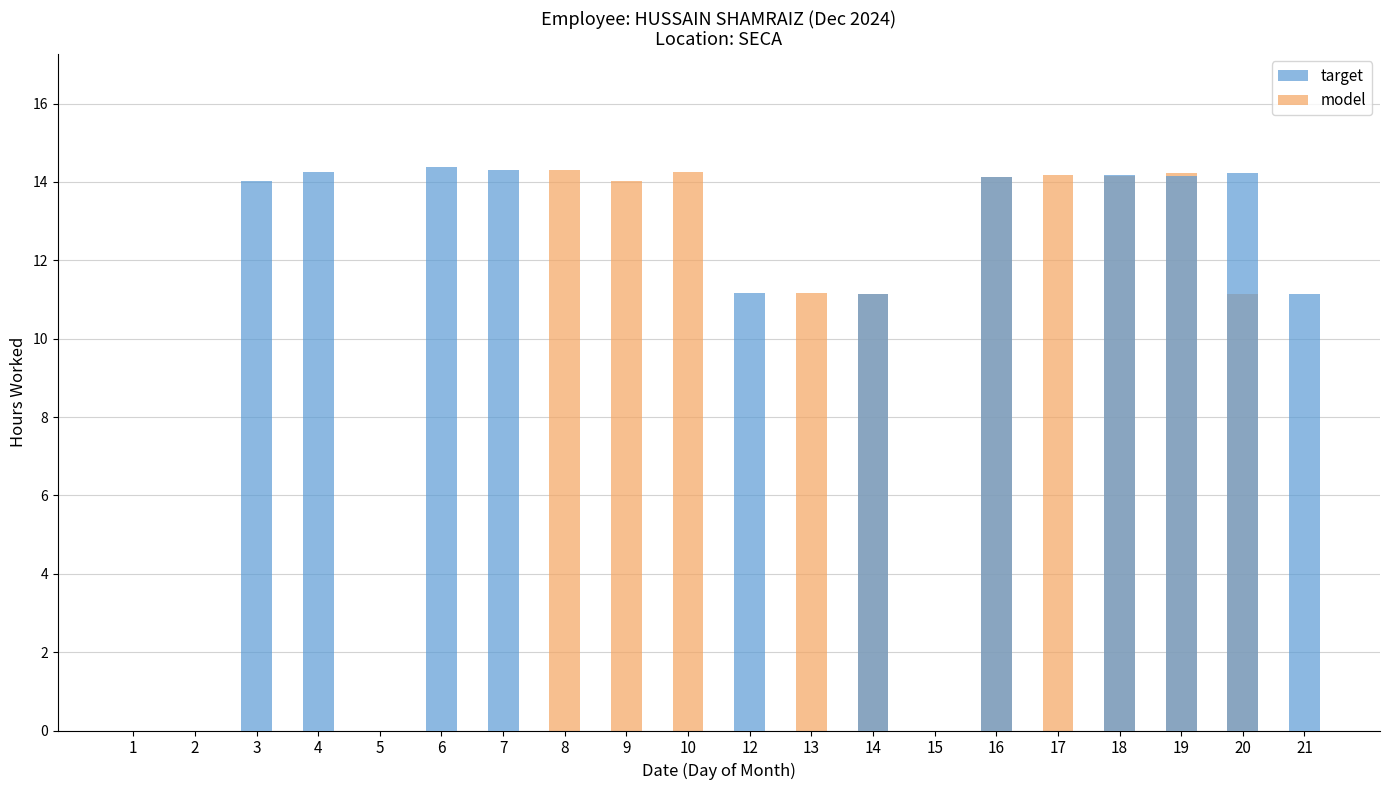

Reading left to right, what are all the values shown in this chart?

target: 0.0	0.0	14.0	14.2	0.0	14.4	14.3	0.0	0.0	0.0	11.2	0.0	11.1	0.0	14.1	0.0	14.2	14.2	14.2	11.1
model: 0.0	0.0	0.0	0.0	0.0	0.0	0.0	14.3	14.0	14.2	0.0	11.2	11.1	0.0	14.1	14.2	14.2	14.2	11.1	0.0